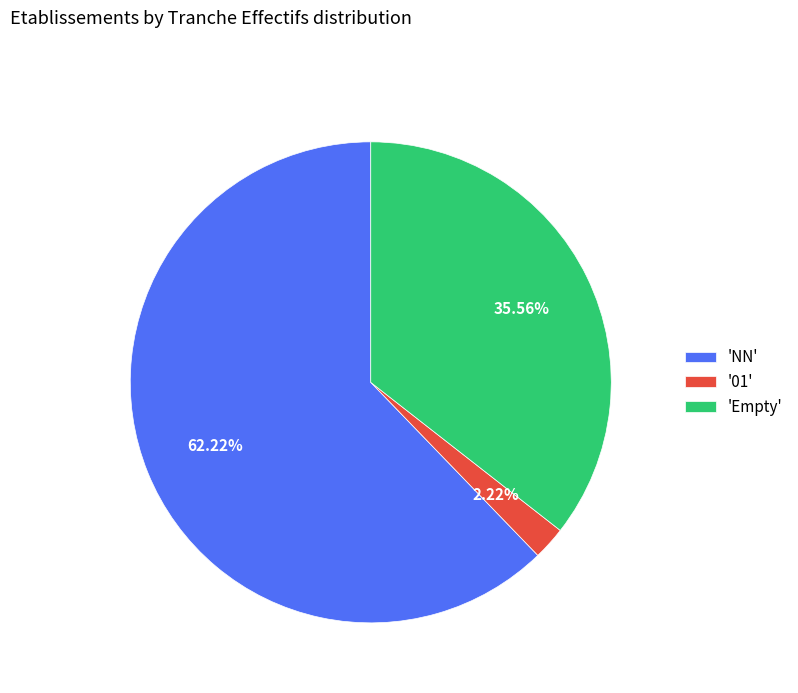

To the nearest percent, what is the difference between the largest and smallest slice percentages?

60%